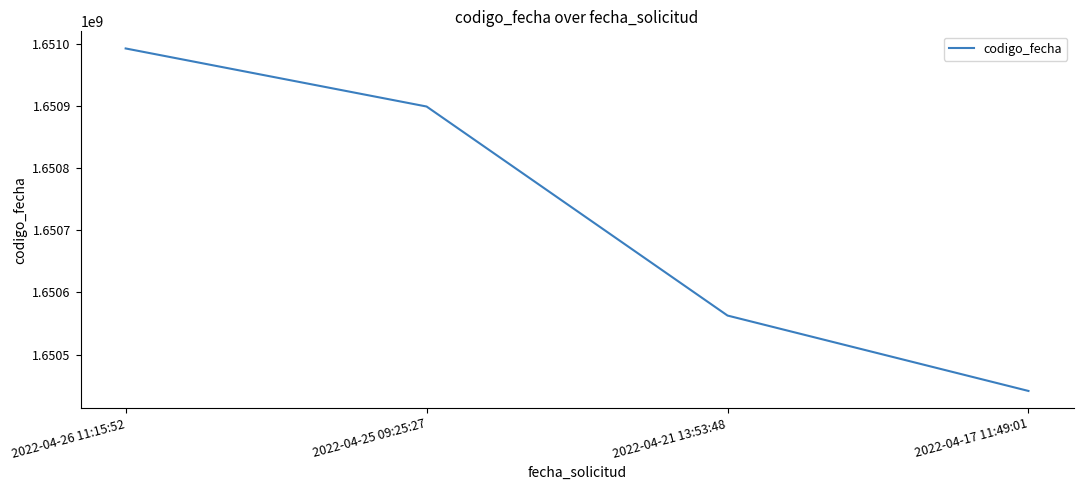

Rank the categories by value from lowest to highest.

2022-04-17 11:49:01, 2022-04-21 13:53:48, 2022-04-25 09:25:27, 2022-04-26 11:15:52